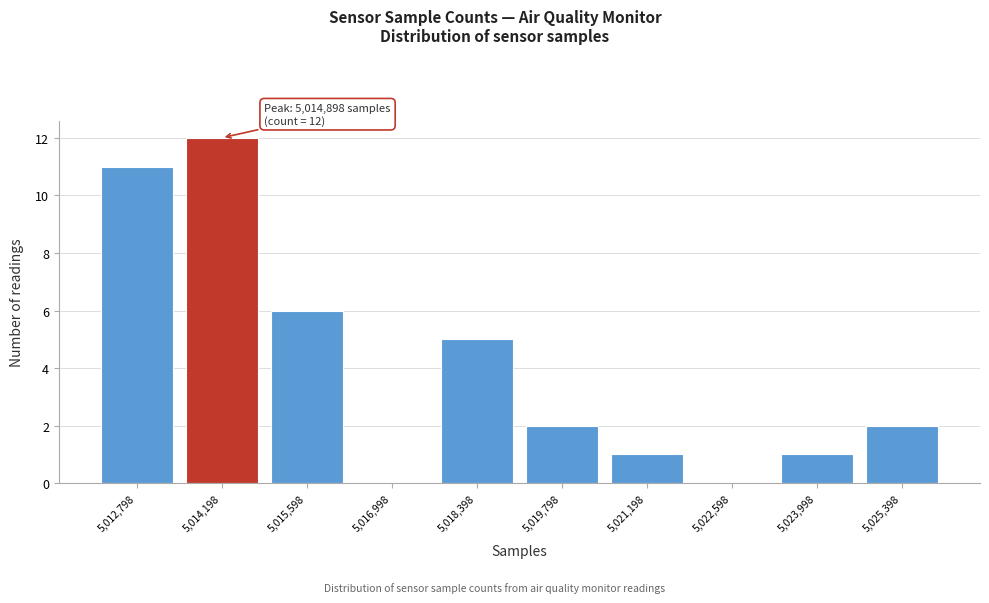

Reading right to left, list all the values displayed in this chart.

5,025,398=2	5,023,998=1	5,022,598=0	5,021,198=1	5,019,798=2	5,018,398=5	5,016,998=0	5,015,598=6	5,014,198=12	5,012,798=11